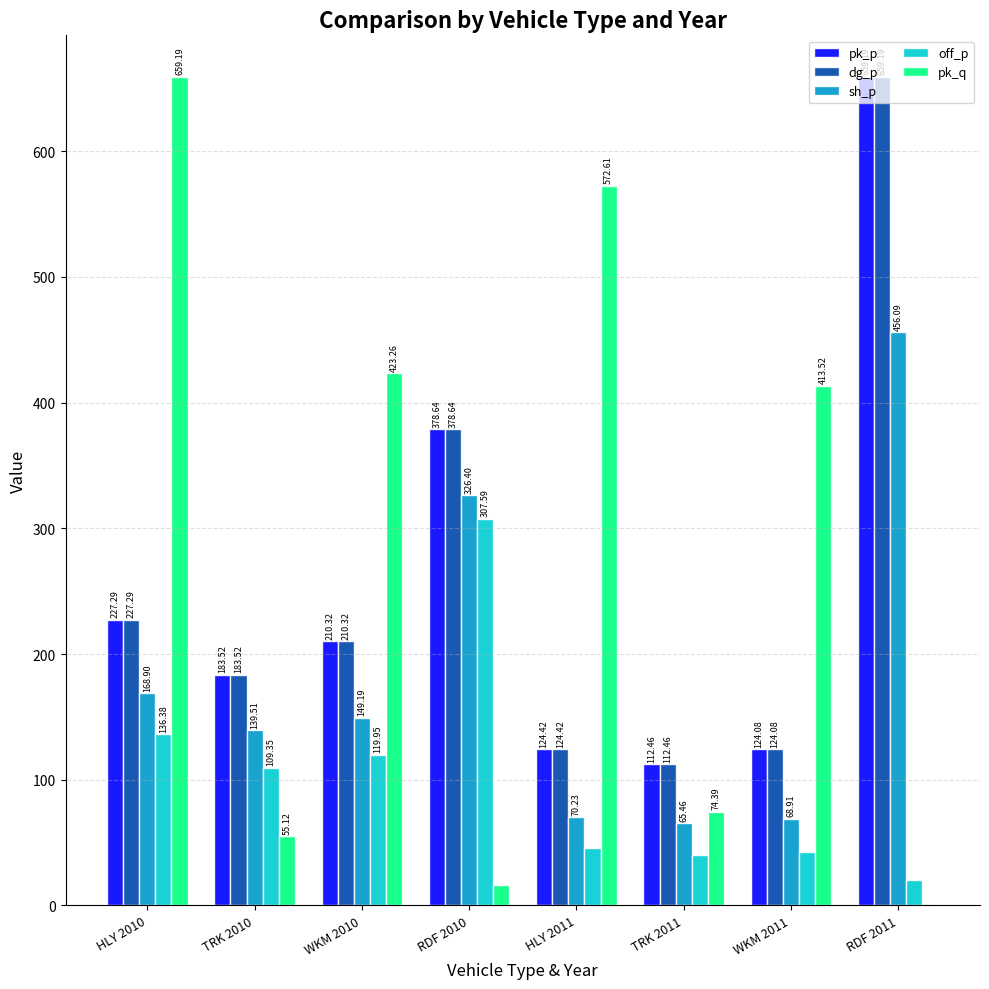

How many categories are shown in the chart?

8